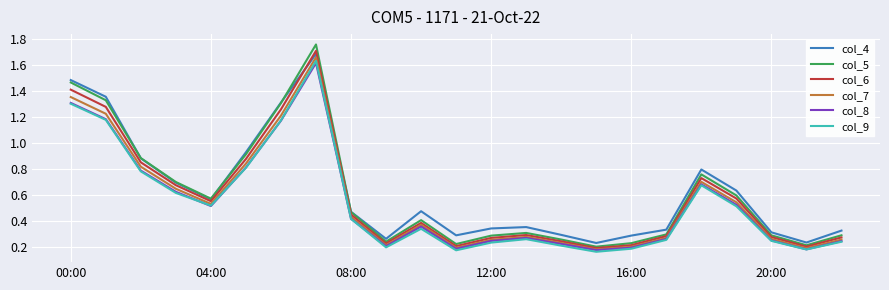

Which series has the widest spread of values?

col_5